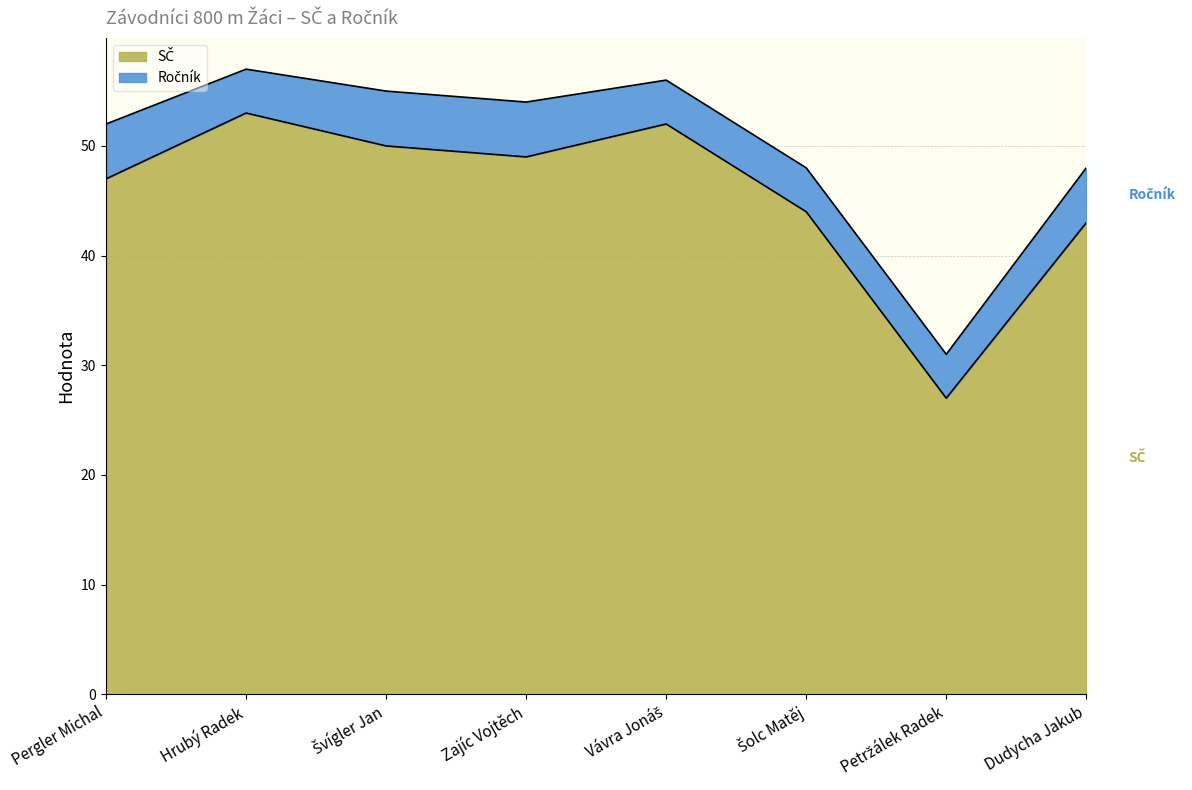

Reading left to right, extract all data points from this chart.

Pergler Michal=47	Hrubý Radek=53	Švígler Jan=50	Zajíc Vojtěch=49	Vávra Jonáš=52	Šolc Matěj=44	Petržálek Radek=27	Dudycha Jakub=43